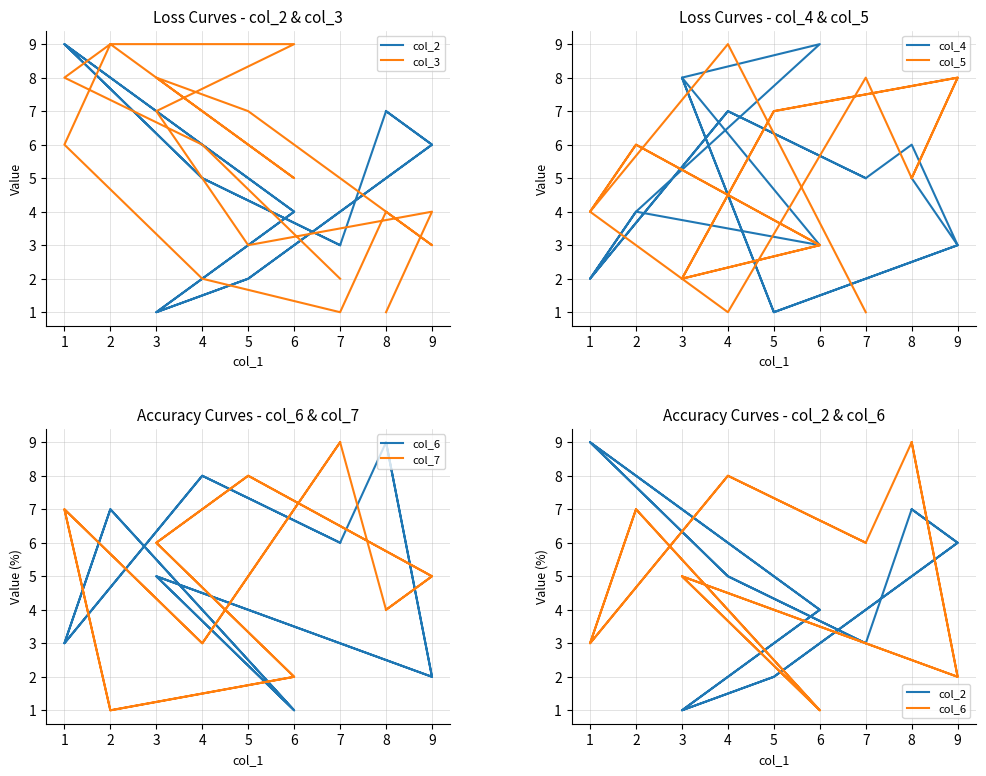

What is the maximum value shown in the chart?

9